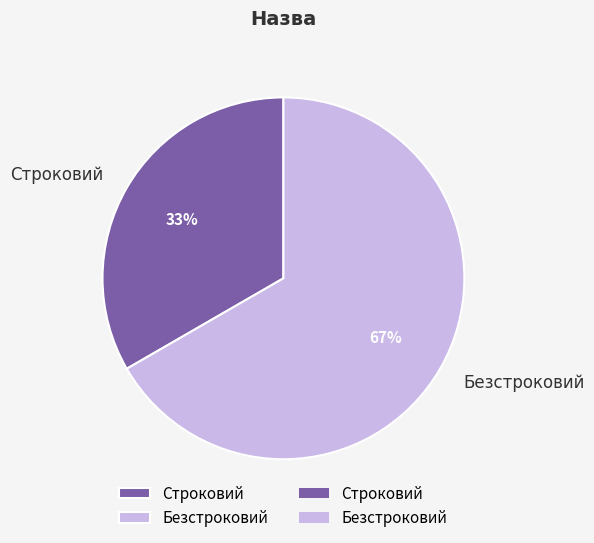

Is it true that Безстроковий is 67% of the pie?

True